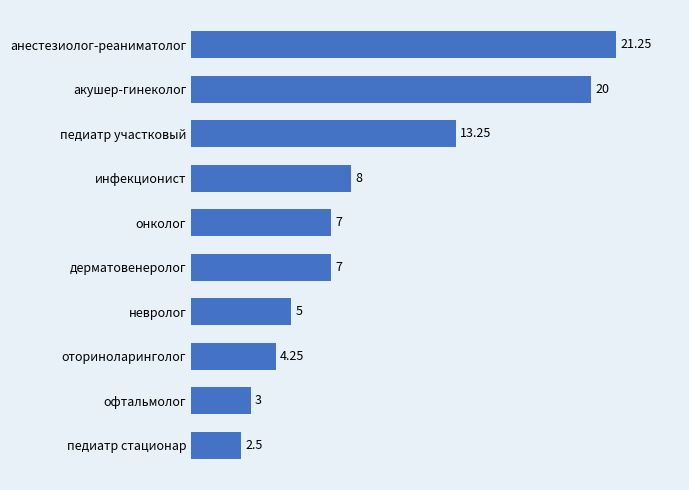

At which label is the value closest to 11?

педиатр участковый